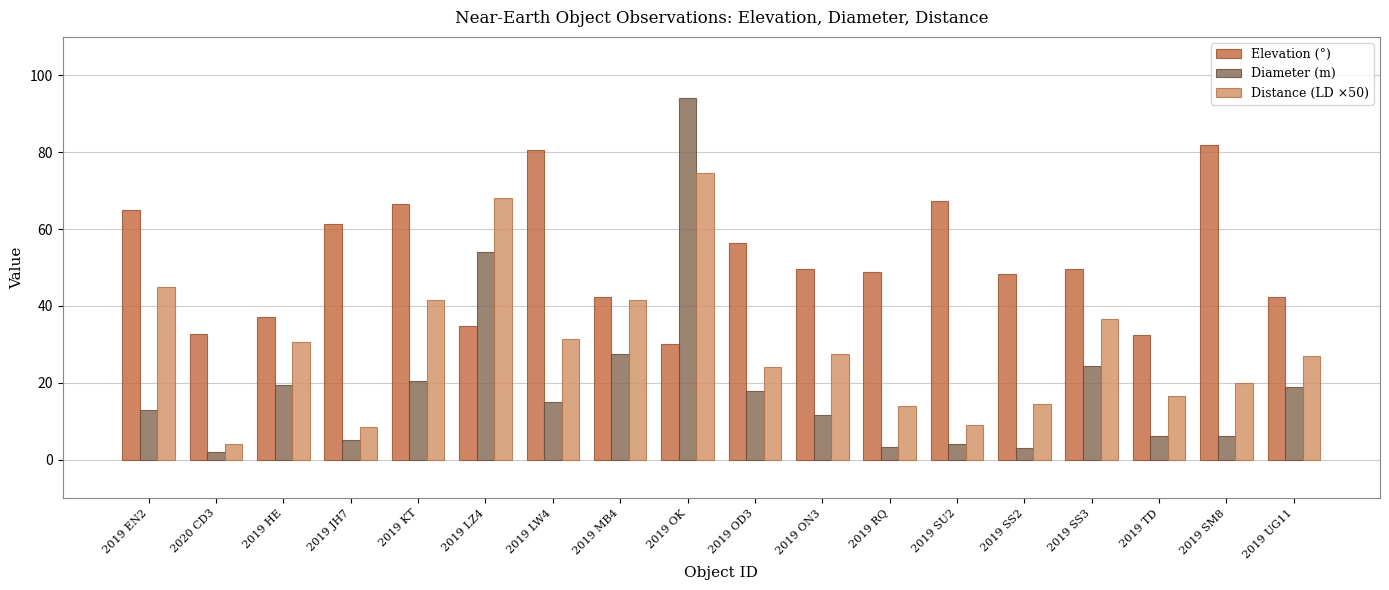

What is the difference between the second highest and minimum values in the Elevation (°) series?

50.5